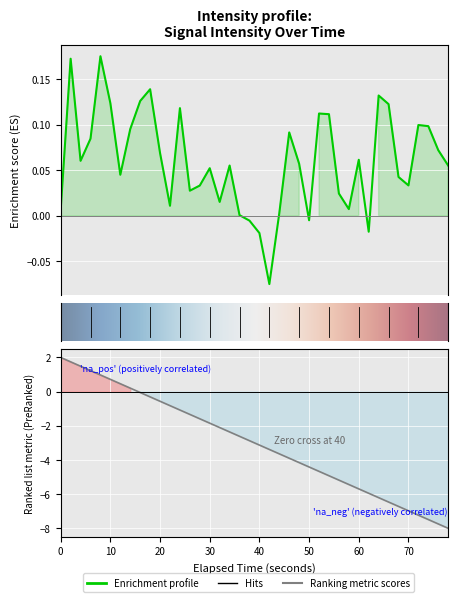

Count the number of categories in the chart.

40